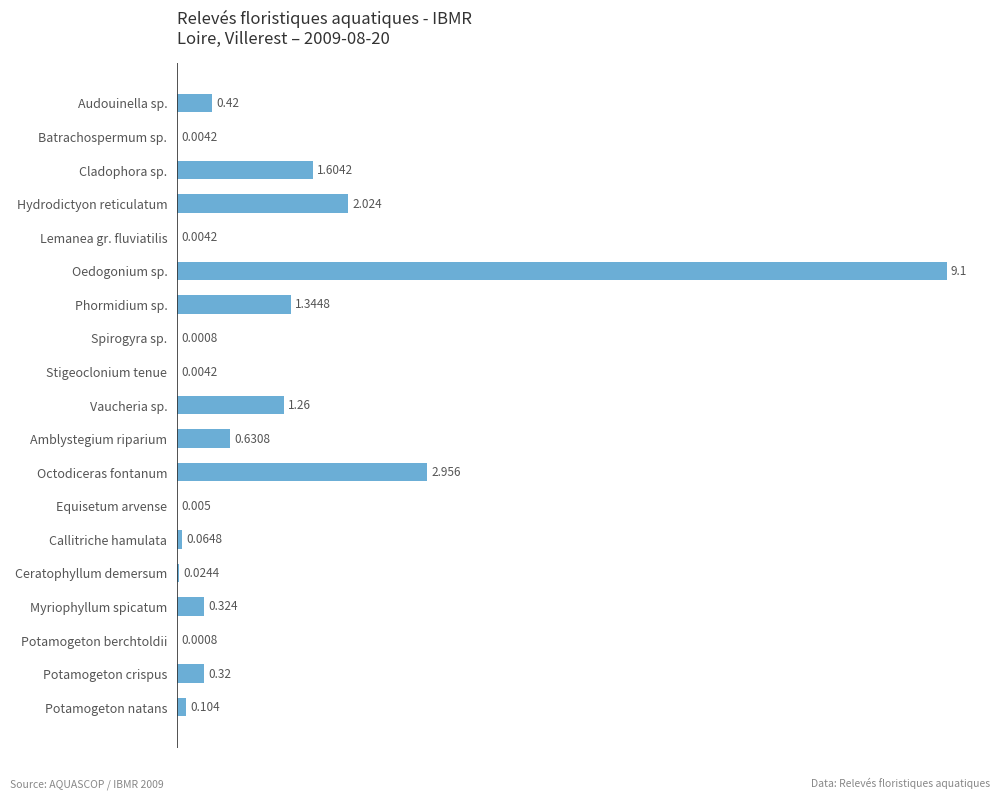

Which has a higher value, Equisetum arvense or Amblystegium riparium?

Amblystegium riparium